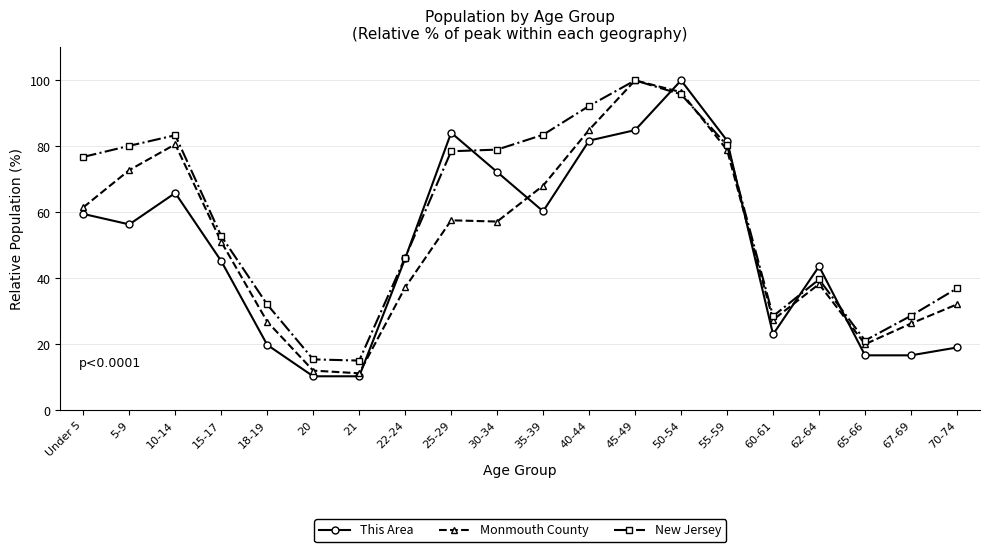

What is the minimum value shown in the chart?

10.3